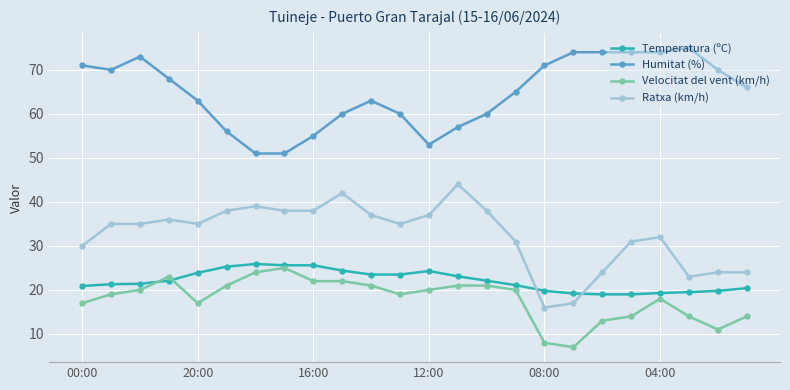

True or false: Ratxa (km/h) has more than 0 interior local peaks.

True